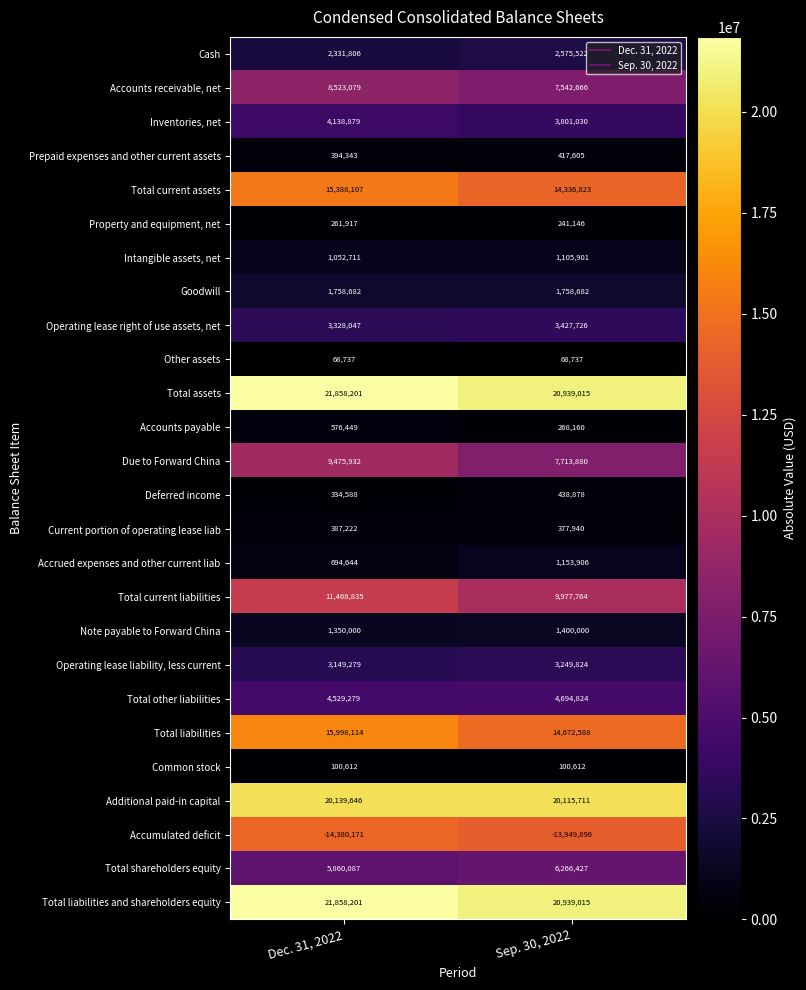

At which category does the chart reach its minimum across all series?

Dec. 31, 2022